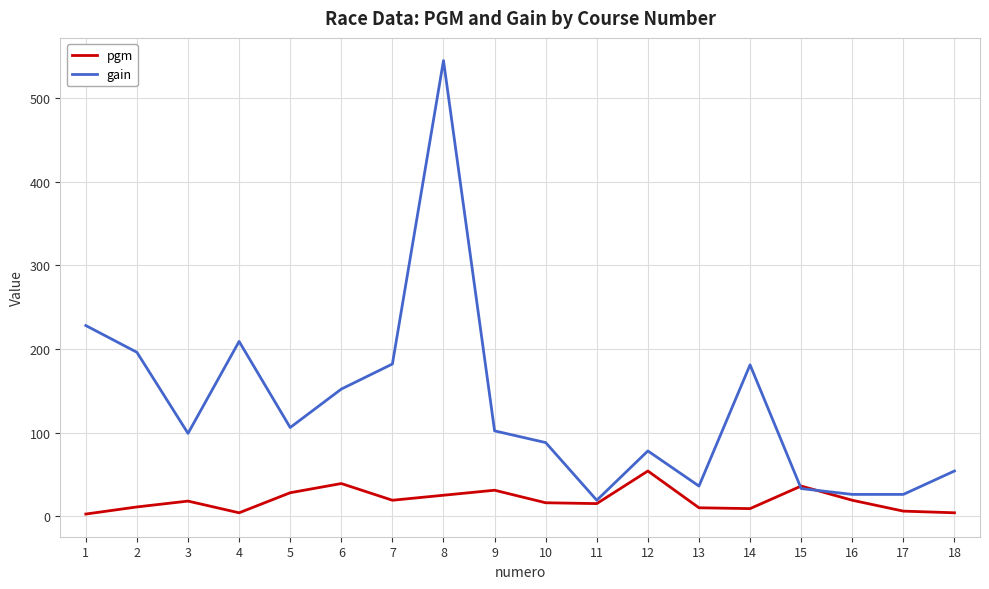

Which series has the largest total across all categories?

gain